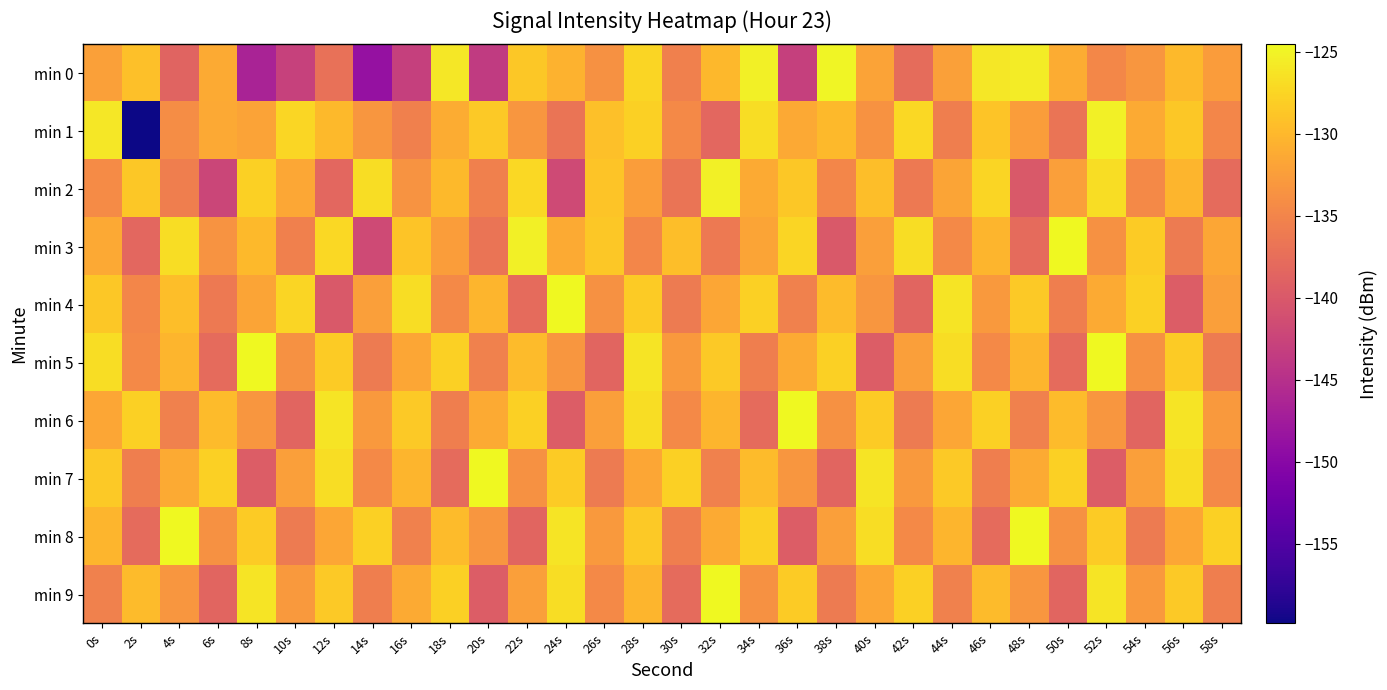

Which series has the widest spread of values?

min 1